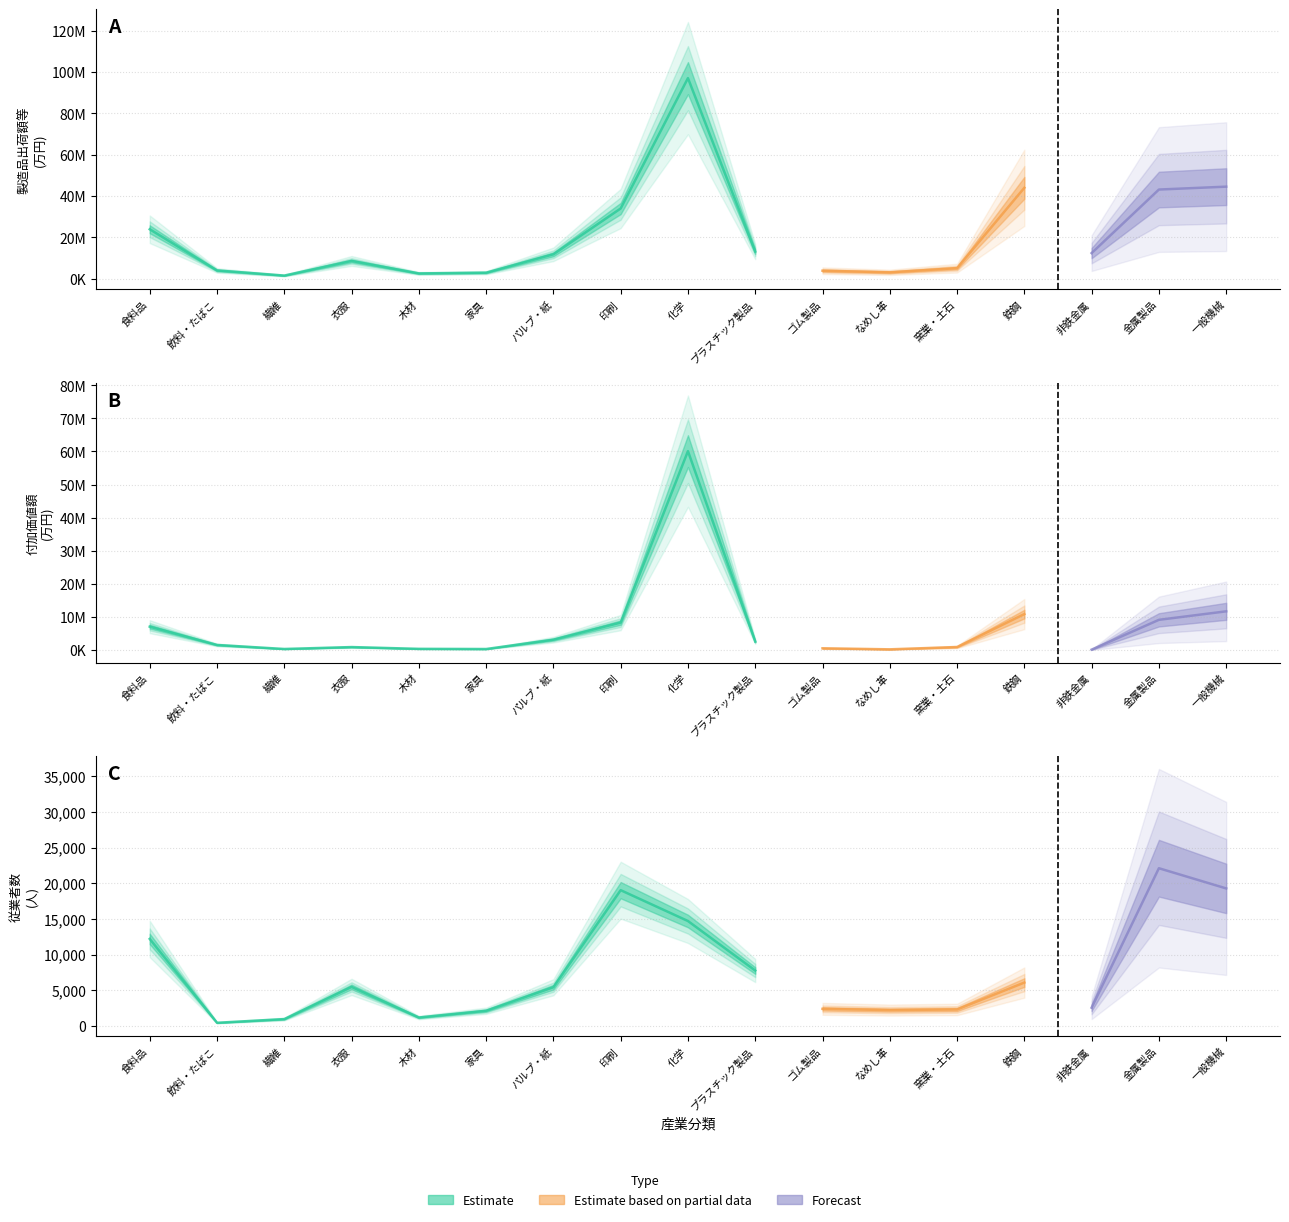

What is the sum of all 付加価値額(万円) values?

117900087